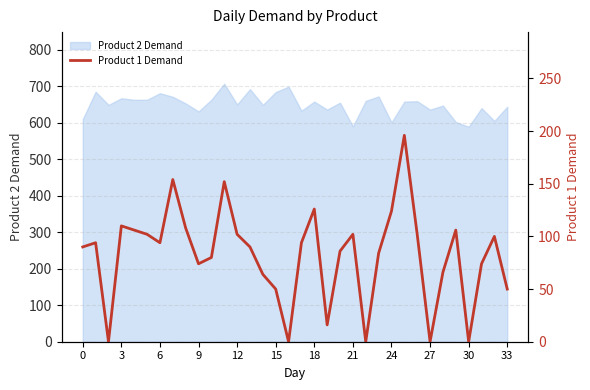

What is the label of the 21st point from the right?

13